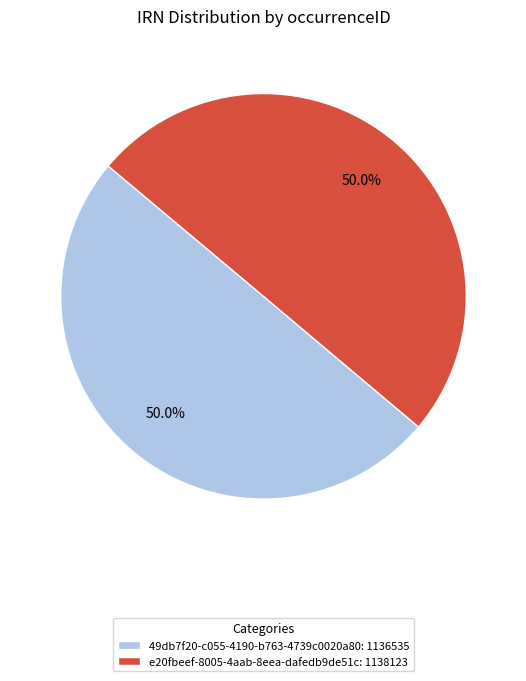

What portion of the pie excludes e20fbeef-8005-4aab-8eea-dafedb9de51c: 1138123?

50.0%